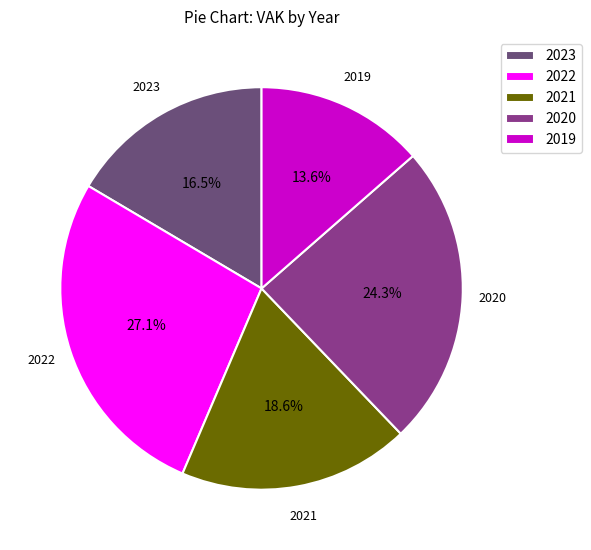

What is the largest slice in the pie chart?

2022